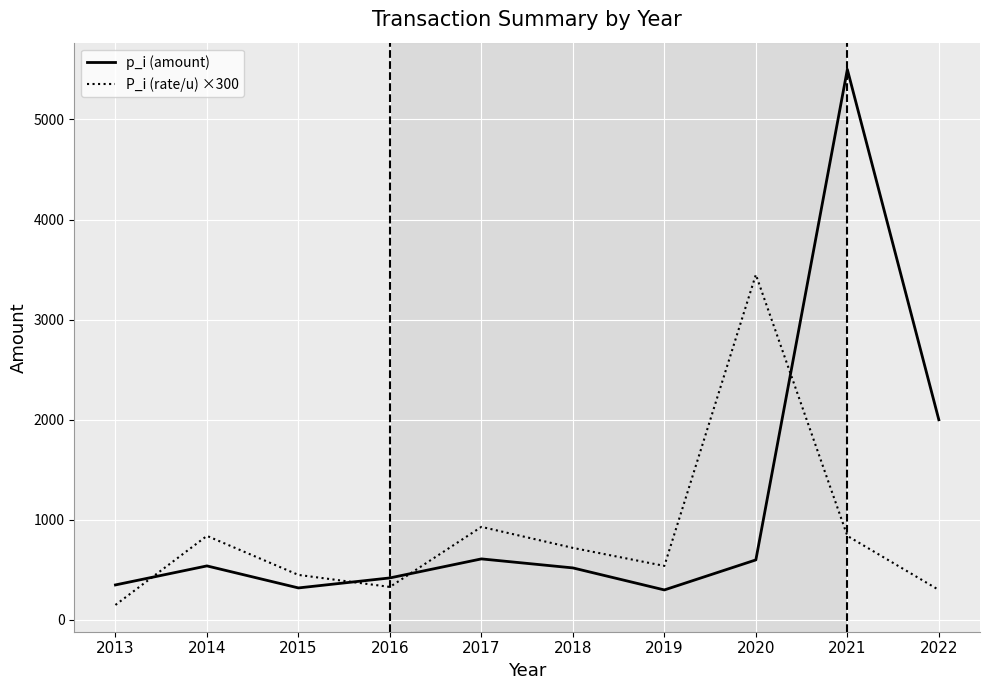

True or false: p_i (amount) has a value of 976 at 2020.

False